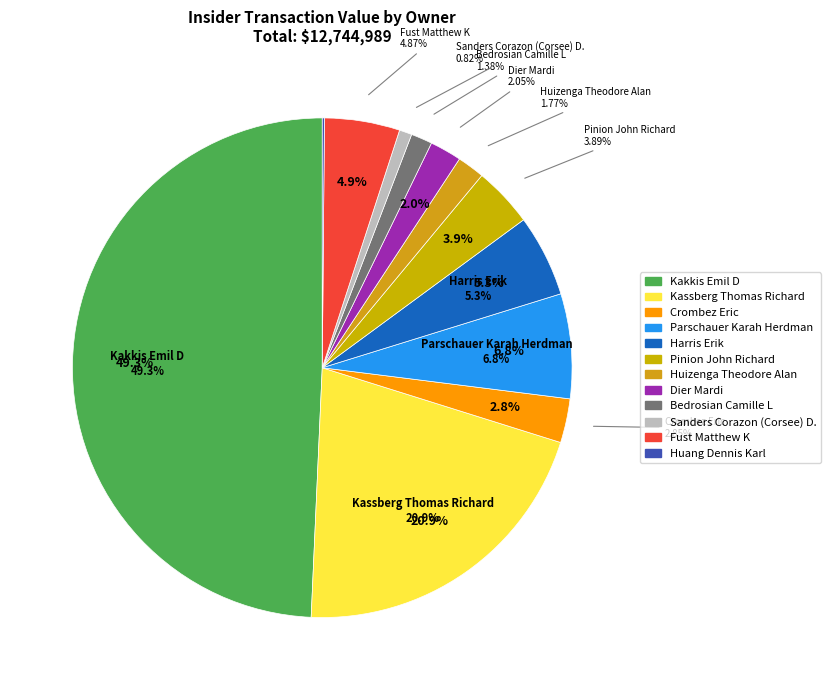

Approximately how many times larger is the value at Huang Dennis Karl compared to Dier Mardi?

0.1